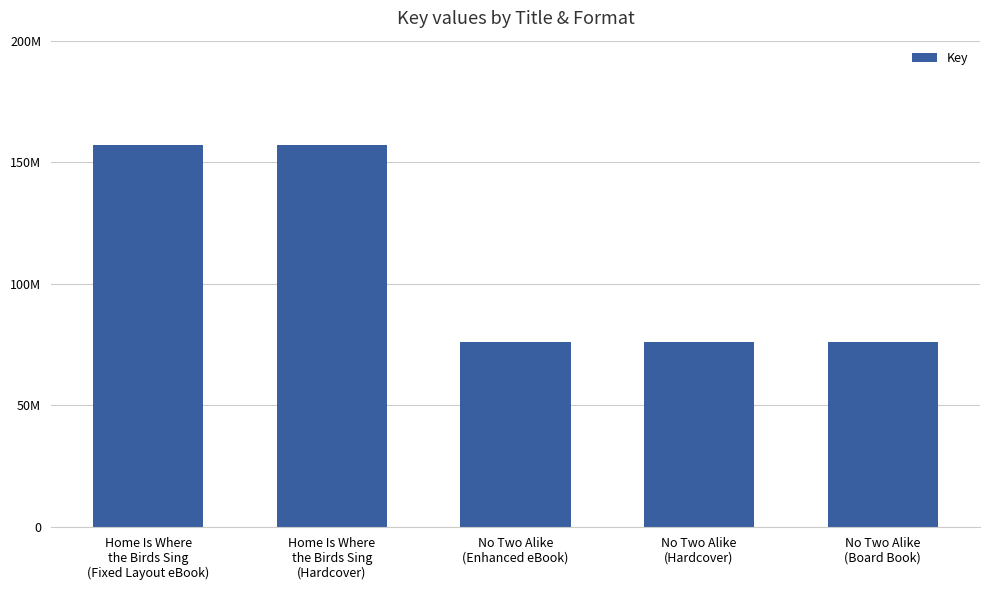

List the labels in order of value, largest first.

Home Is Where
the Birds Sing
(Fixed Layout eBook), Home Is Where
the Birds Sing
(Hardcover), No Two Alike
(Enhanced eBook), No Two Alike
(Hardcover), No Two Alike
(Board Book)